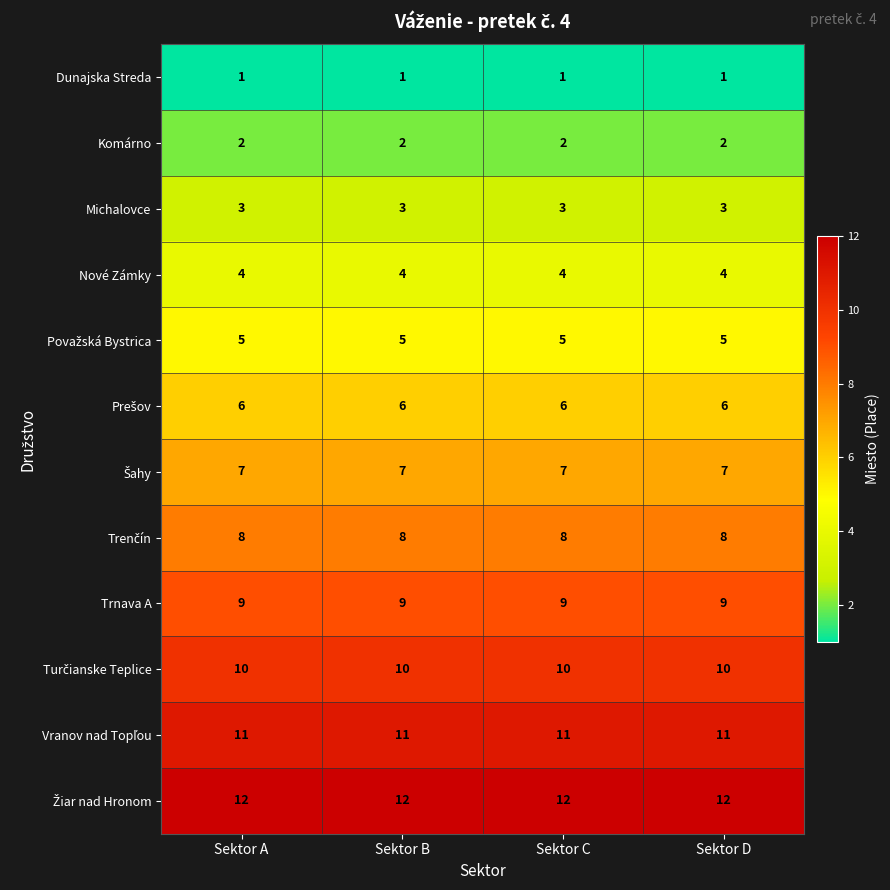

The value of Trnava A at Sektor B is 9. True or false?

True